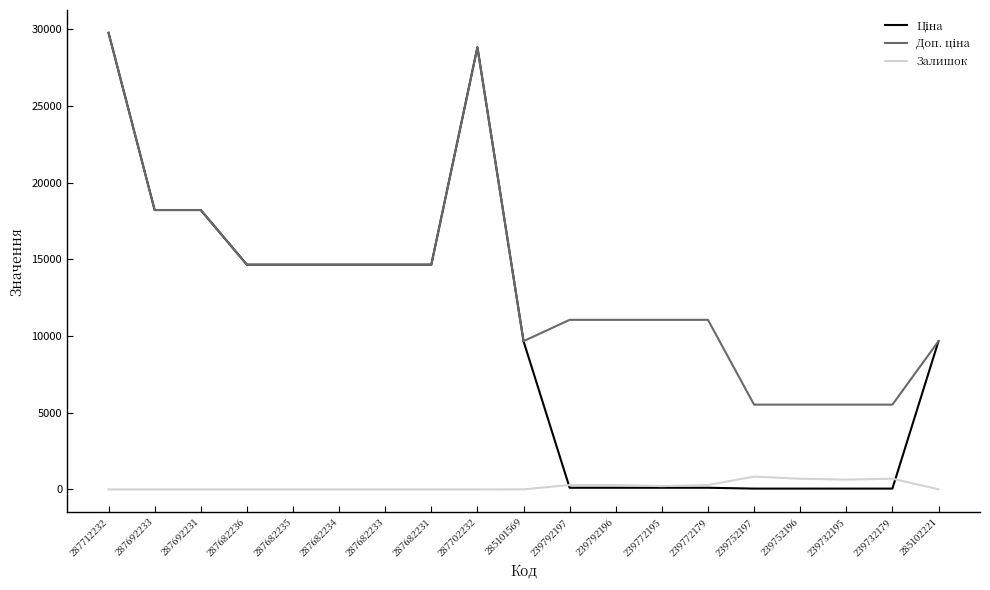

Count the number of data series in this chart.

3